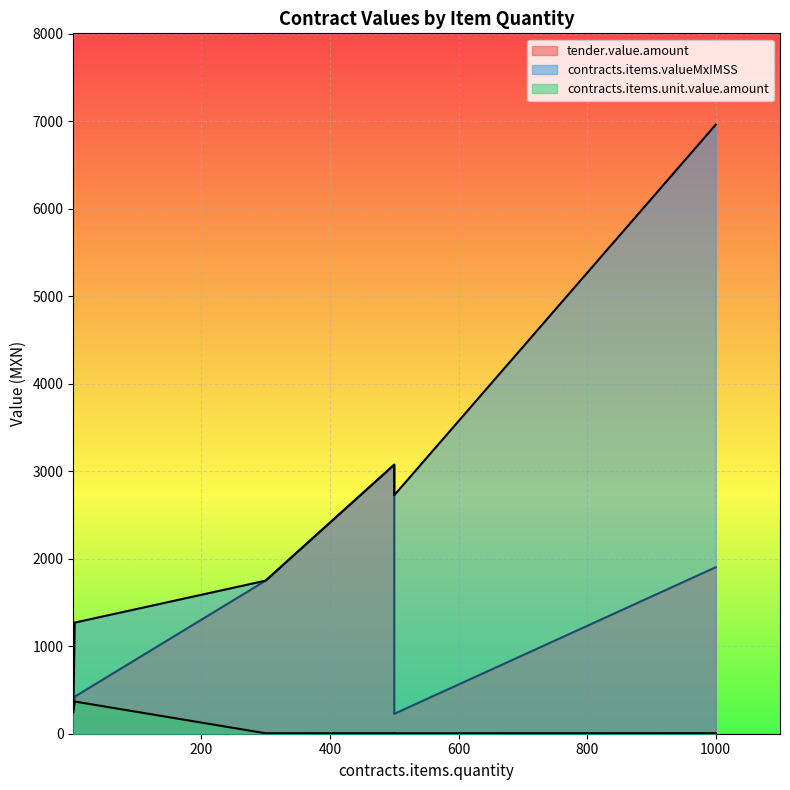

List the series in order of their peak value, lowest first.

contracts.items.unit.value.amount, tender.value.amount, contracts.items.valueMxIMSS